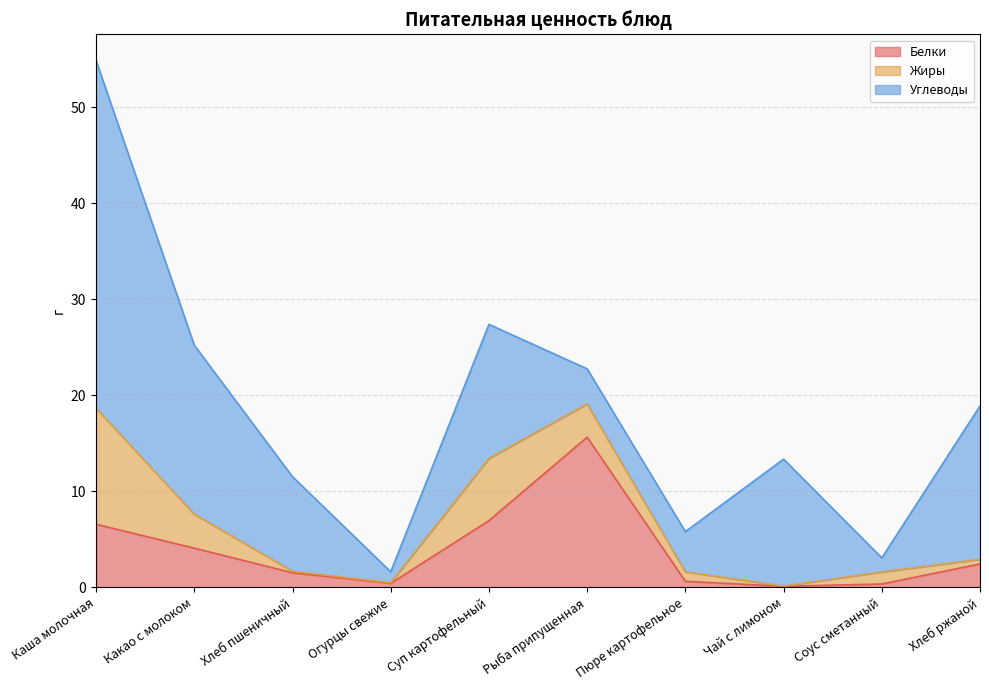

Which has a higher value, Суп картофельный or Соус сметанный?

Суп картофельный